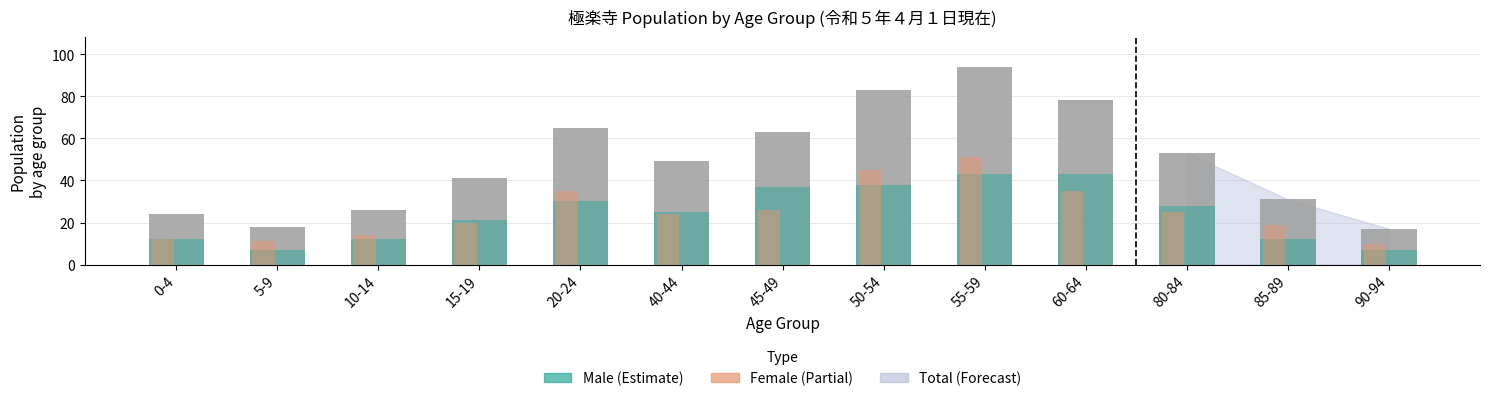

At which category is the sum across all series the highest?

55-59